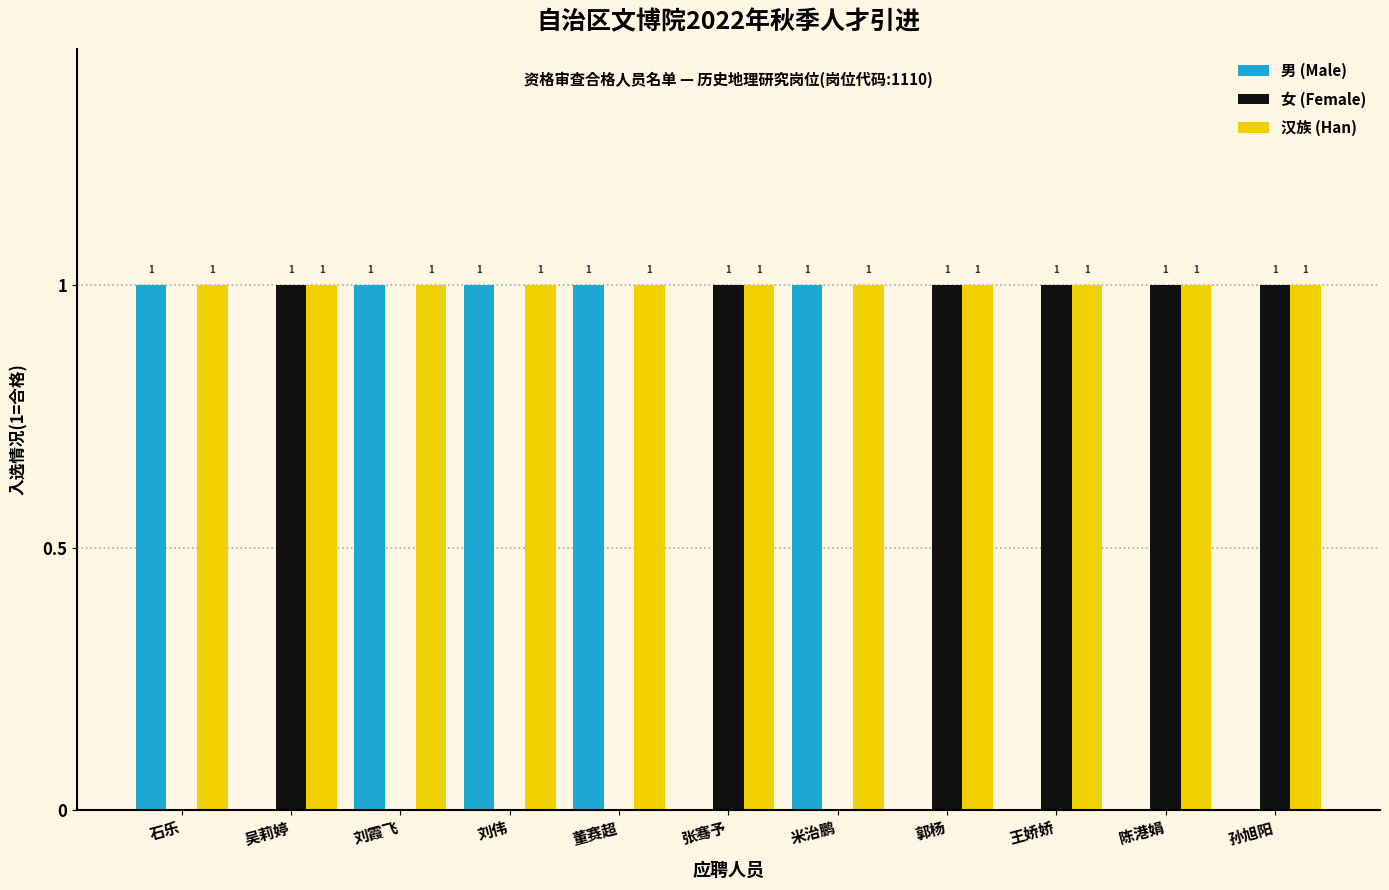

The 女 (Female) series shows 2 at 陈港娟. True or false?

False